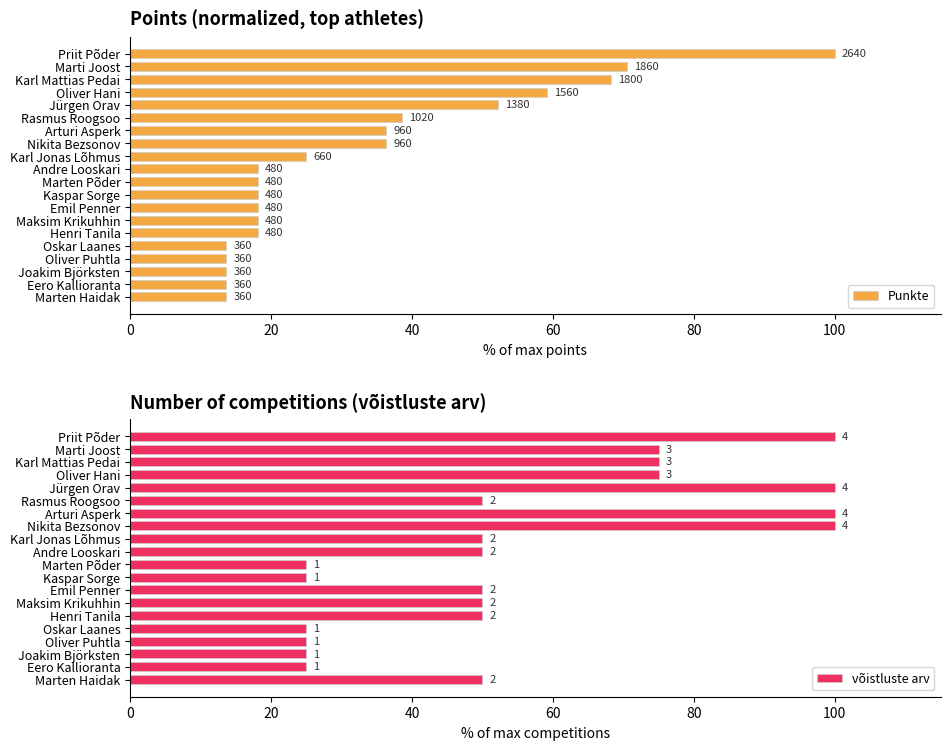

Reading left to right, list all the values displayed in this chart.

Punkte: 100.0	70.5	68.2	59.1	52.3	38.6	36.4	36.4	25.0	18.2	18.2	18.2	18.2	18.2	18.2	13.6	13.6	13.6	13.6	13.6
võistluste arv: 100.0	75.0	75.0	75.0	100.0	50.0	100.0	100.0	50.0	50.0	25.0	25.0	50.0	50.0	50.0	25.0	25.0	25.0	25.0	50.0